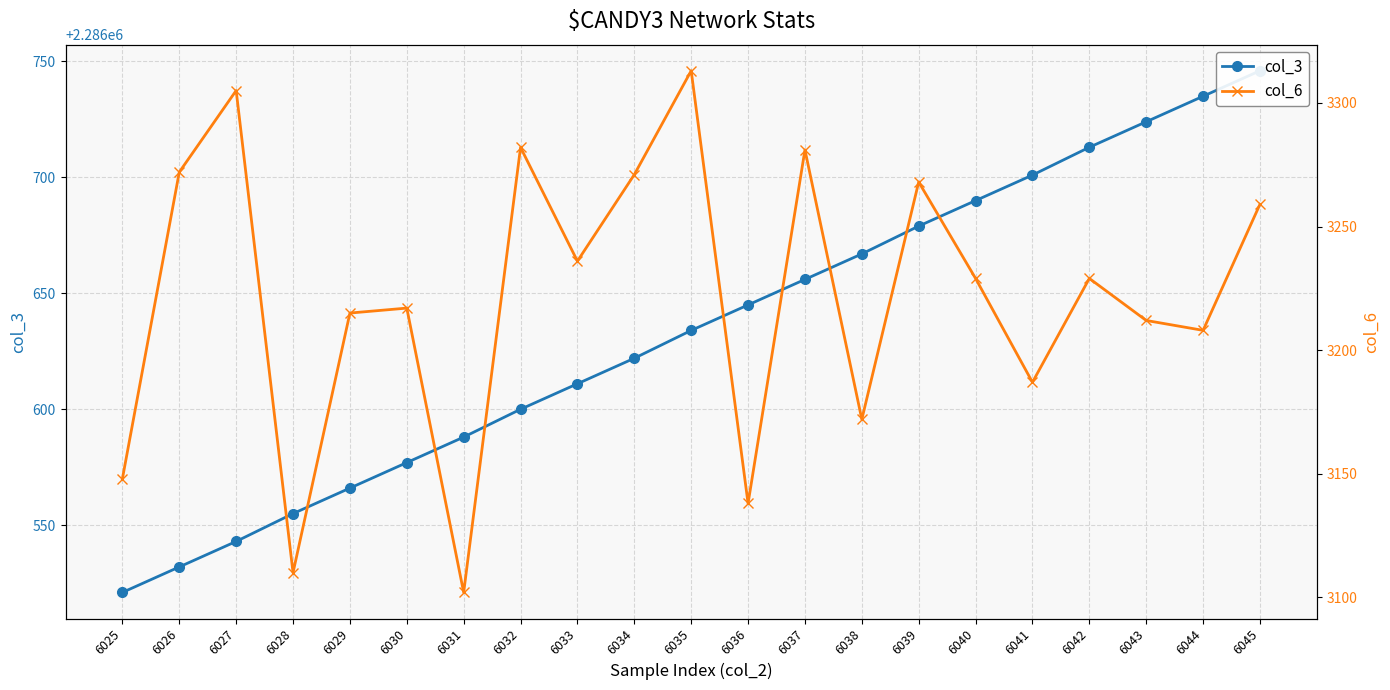

What is the value of the col_6 point at the 15th from the left?

3268